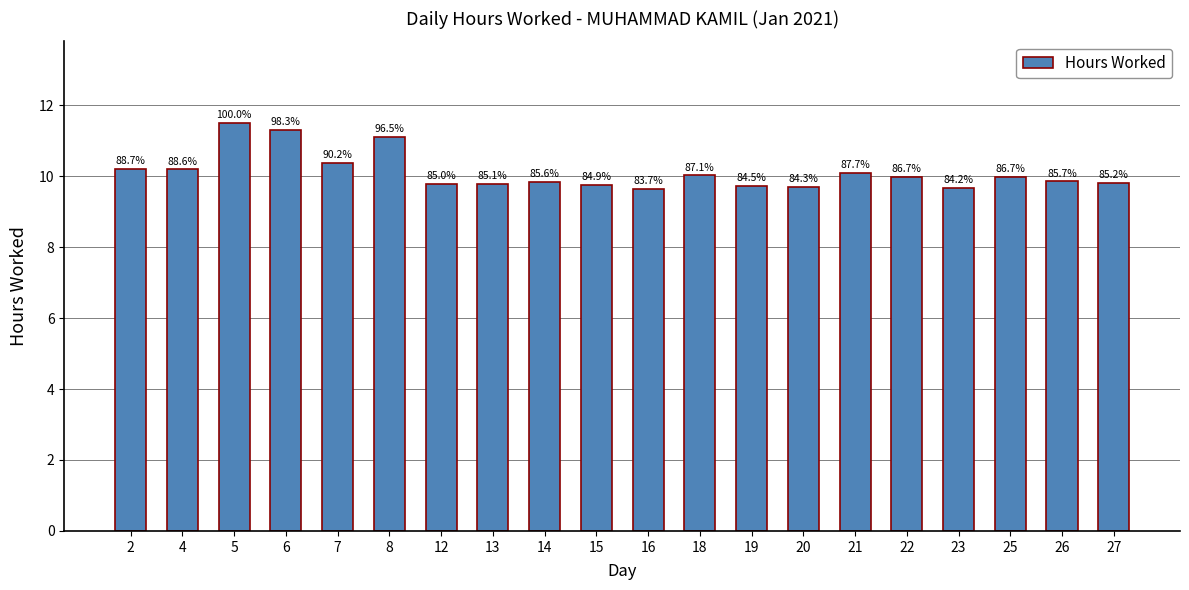

Rank the categories by value from highest to lowest.

5, 6, 8, 7, 2, 4, 21, 18, 22, 25, 26, 14, 27, 13, 12, 15, 19, 20, 23, 16